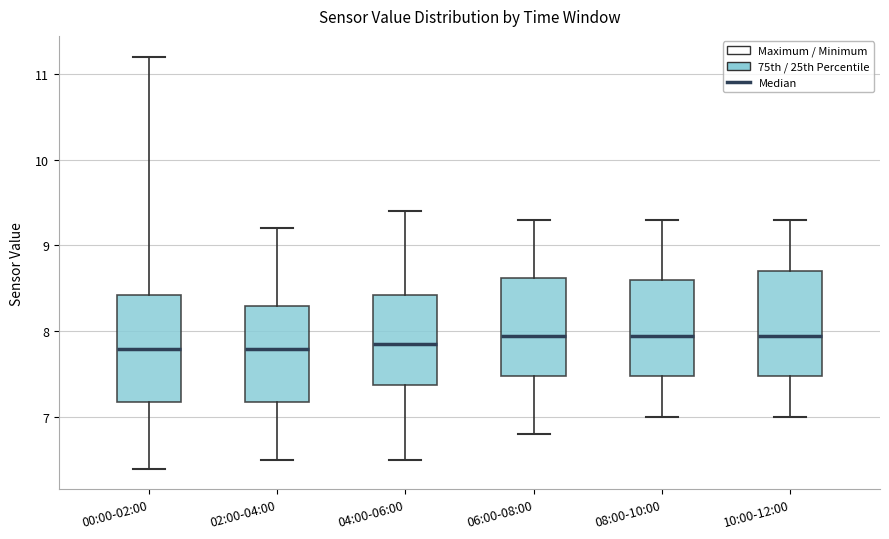

Reading left to right, transcribe this box plot: for each box, give where its median line is, the range the box spans, and where its two whiskers end, as read against the y-axis. The values are not printed on the chart, so give them approximately, as read against the axis.

00:00-02:00: median 7.8, box 7.2 to 8.4, whiskers 6.4 to 11.2
02:00-04:00: median 7.8, box 7.2 to 8.3, whiskers 6.5 to 9.2
04:00-06:00: median 7.9, box 7.4 to 8.4, whiskers 6.5 to 9.4
06:00-08:00: median 8.0, box 7.5 to 8.6, whiskers 6.8 to 9.3
08:00-10:00: median 8.0, box 7.5 to 8.6, whiskers 7.0 to 9.3
10:00-12:00: median 8.0, box 7.5 to 8.7, whiskers 7.0 to 9.3